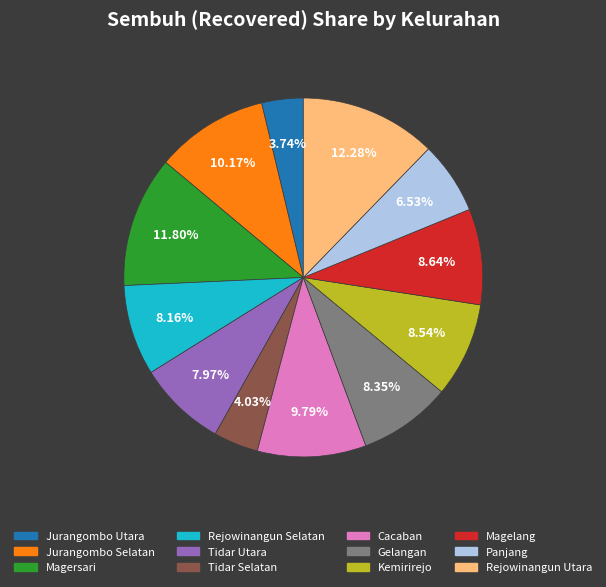

Is there any slice that represents more than half of the pie?

No